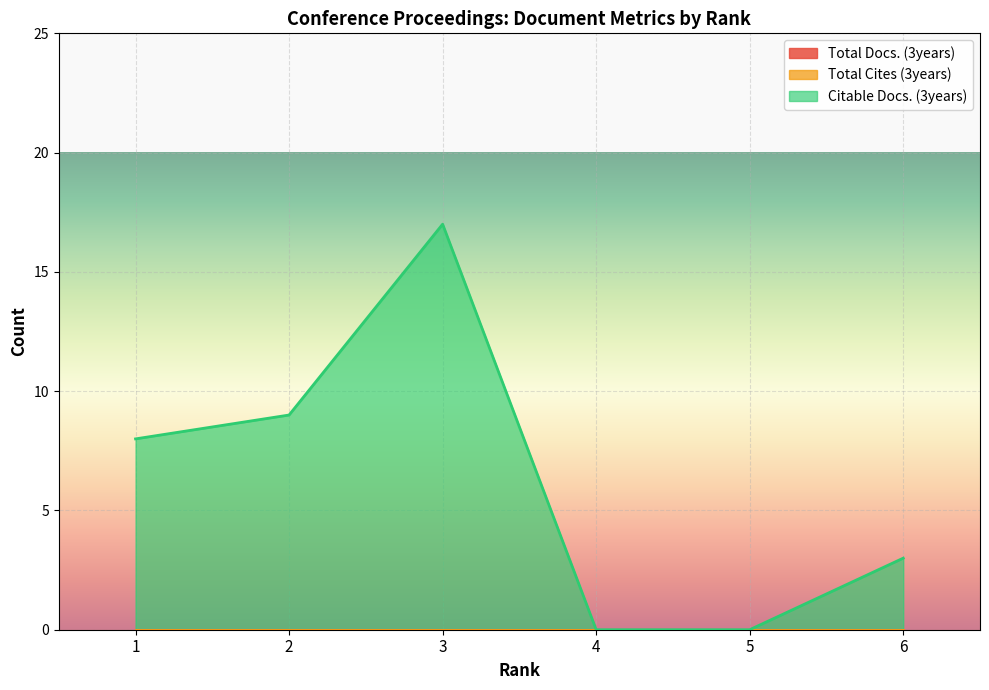

What is the spread (max minus min) of values at 1?

8